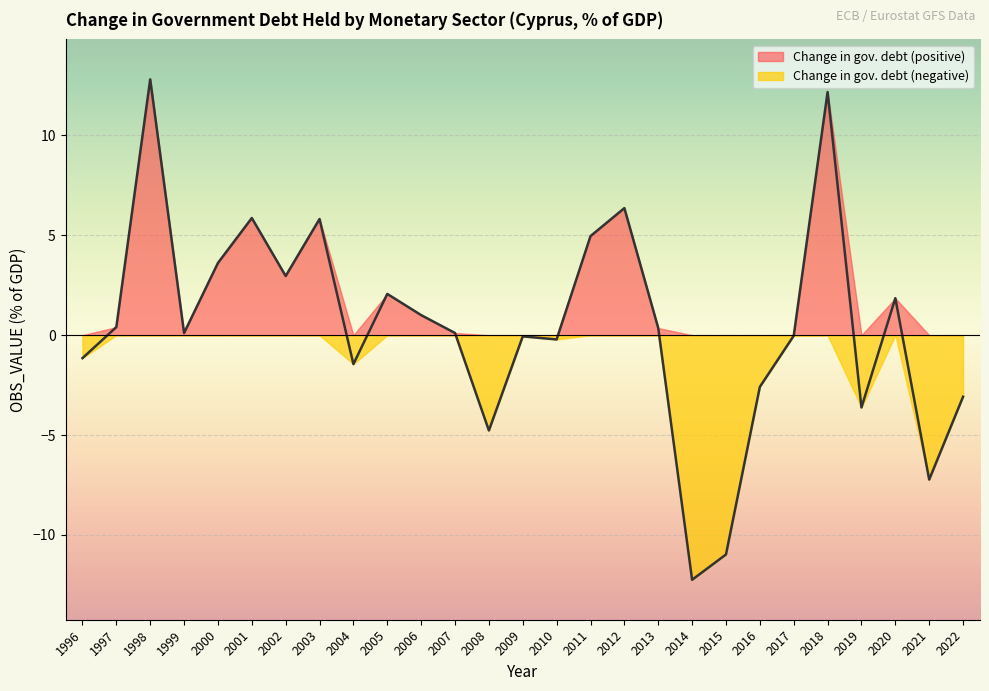

What is the value of the 19th point from the left?

-12.2